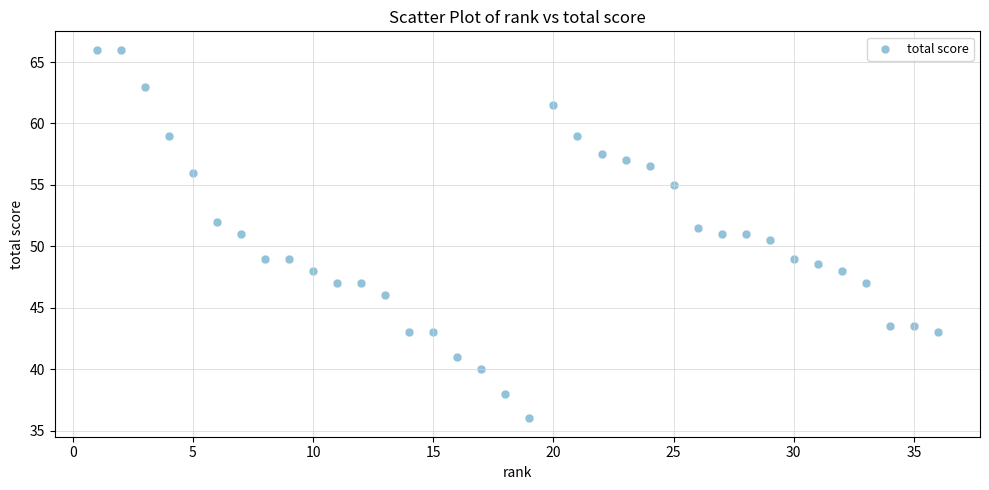

What is the range of Y values (max minus min)?

30.0